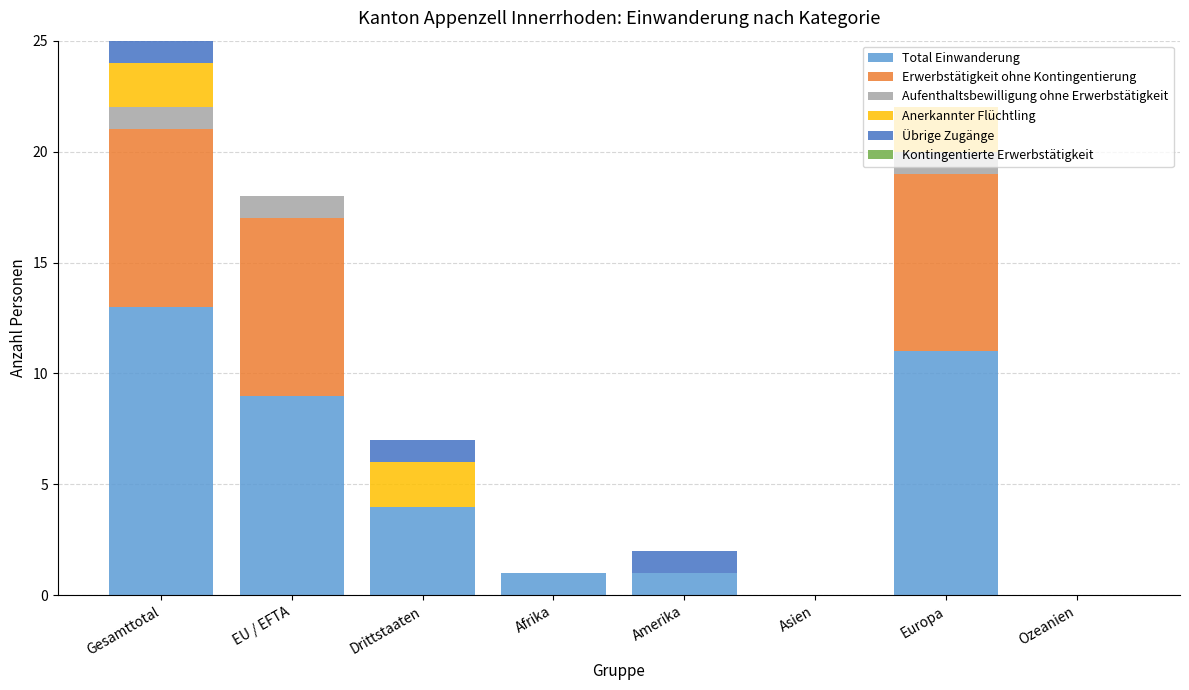

At which category is the sum across all series the highest?

Gesamttotal